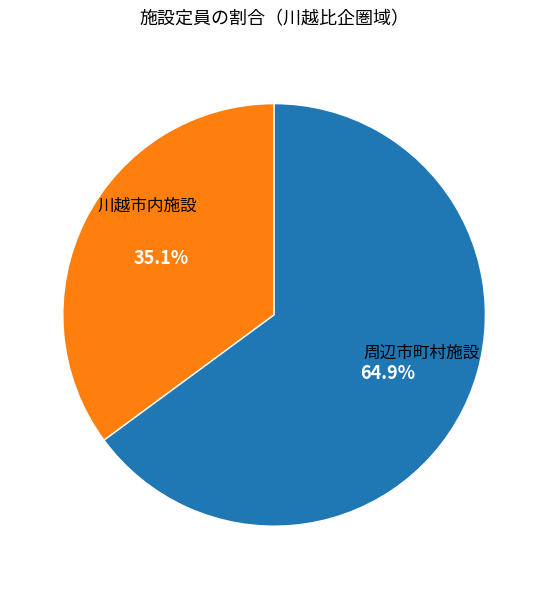

Is there any slice that represents more than half of the pie?

Yes